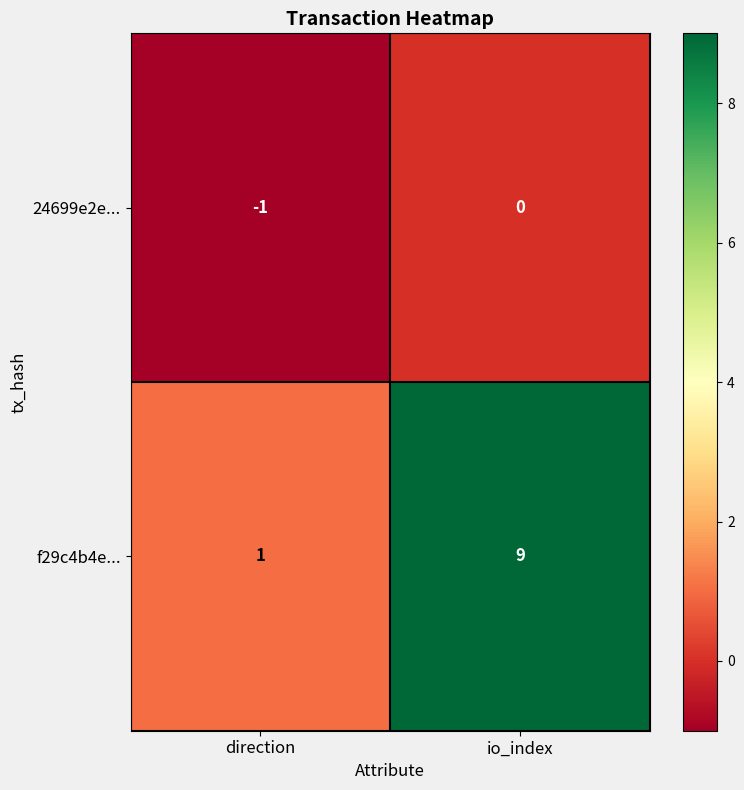

What is the spread (max minus min) of values at direction?

2